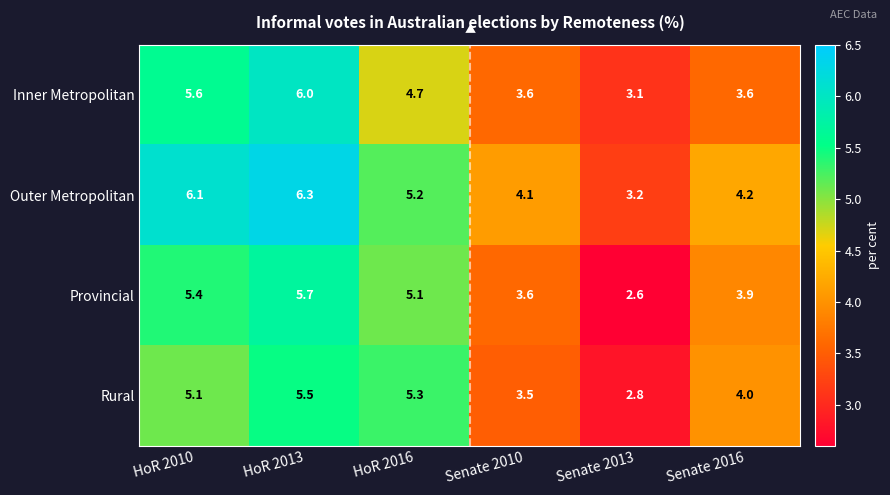

At which category is the sum across all series the highest?

HoR 2013